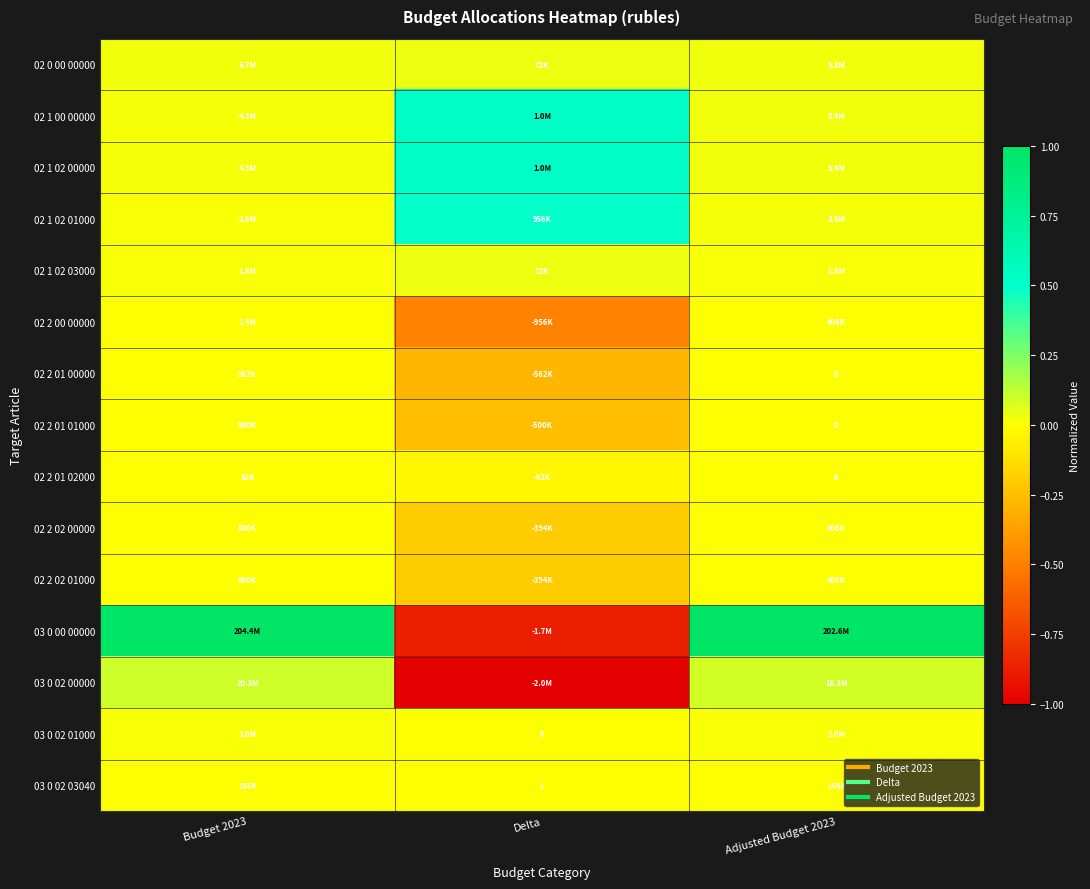

What is the difference between the highest and lowest values at Delta?

1.5